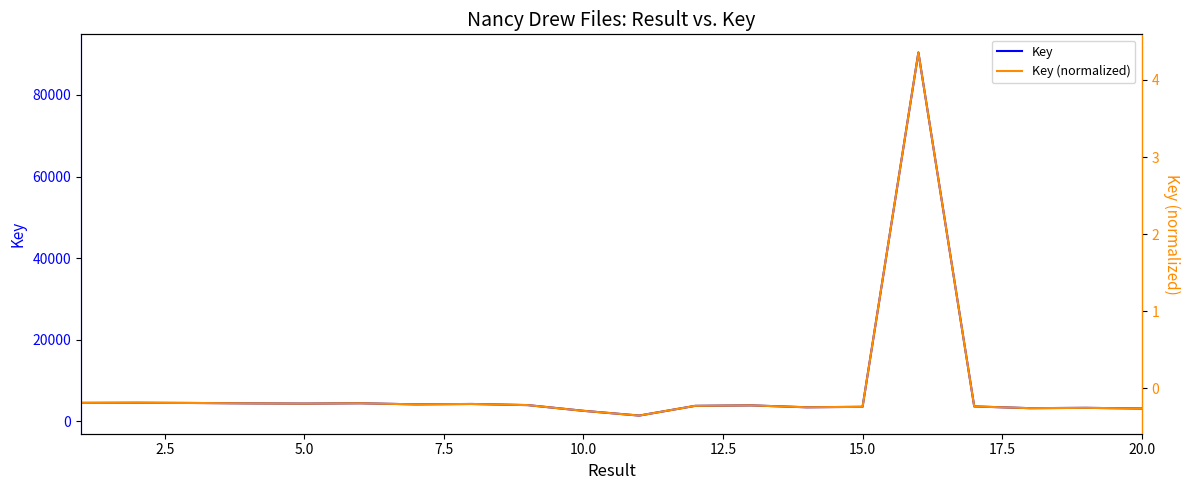

How many positive values does the Key (normalized) series have?

1